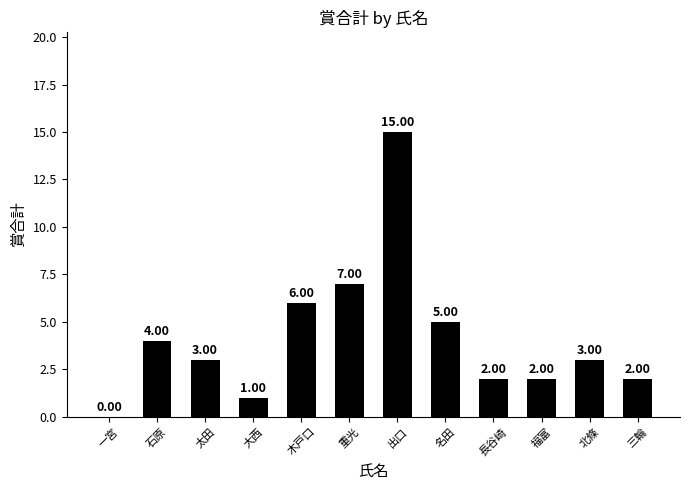

Approximately how many times larger is the value at 重光 compared to 木戸口?

1.2